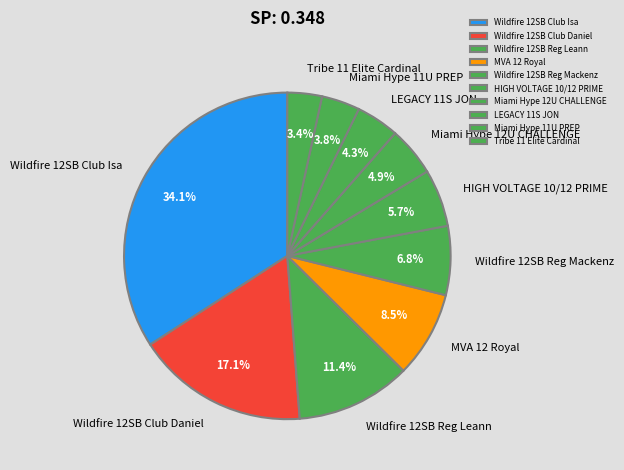

What is the total percentage of Miami Hype 12U CHALLENGE and Wildfire 12SB Reg Mackenz?

11.7%